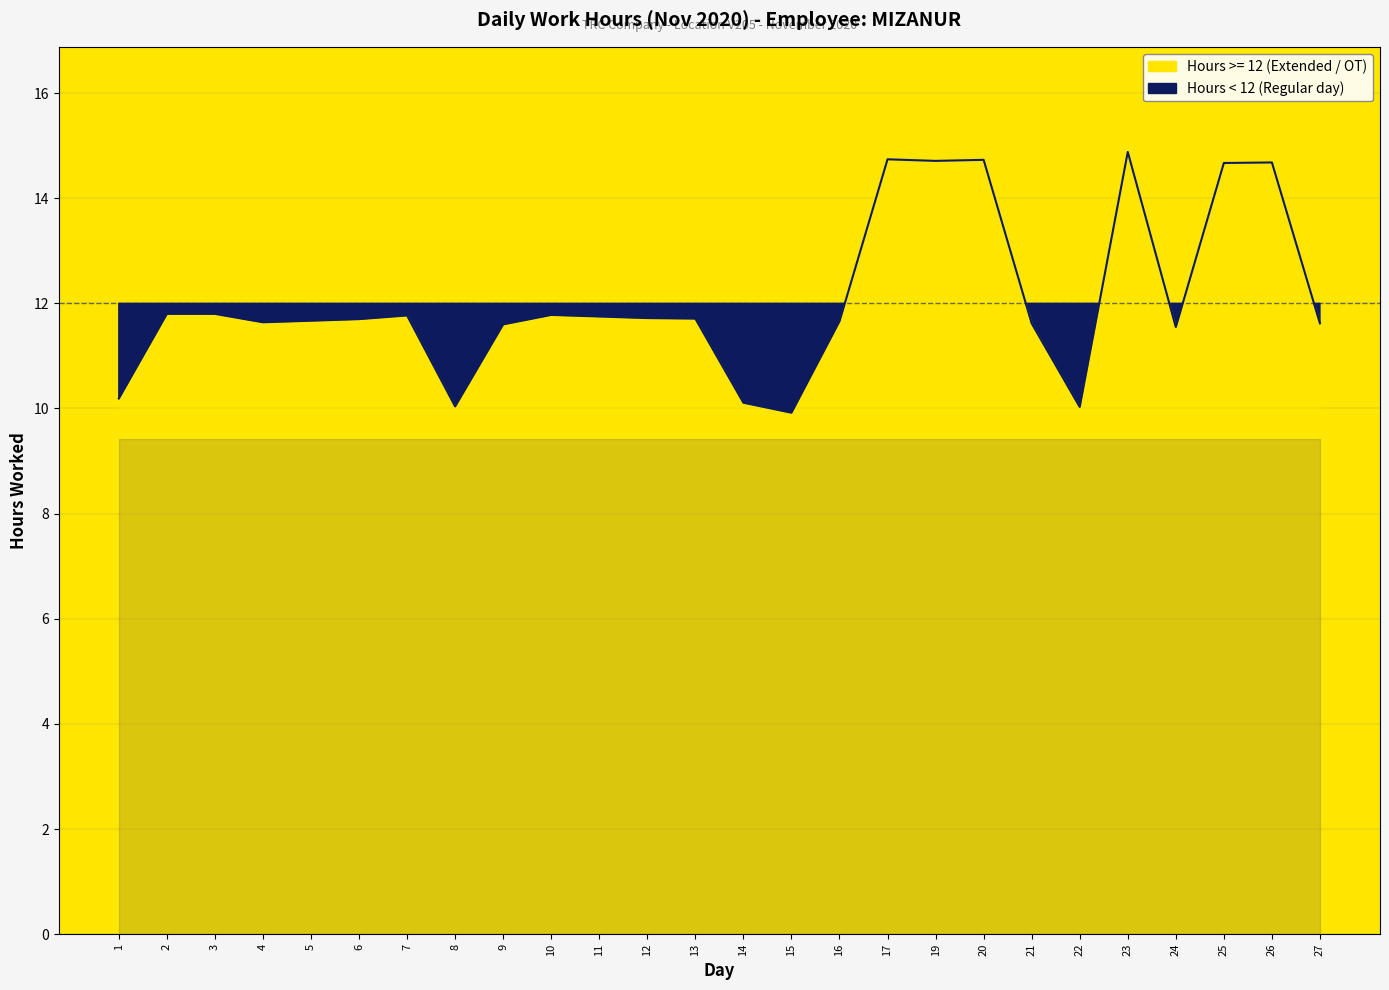

Rank the categories by value from highest to lowest.

23, 17, 20, 19, 26, 25, 2, 3, 10, 7, 11, 12, 13, 6, 5, 16, 4, 21, 27, 9, 24, 1, 14, 8, 22, 15